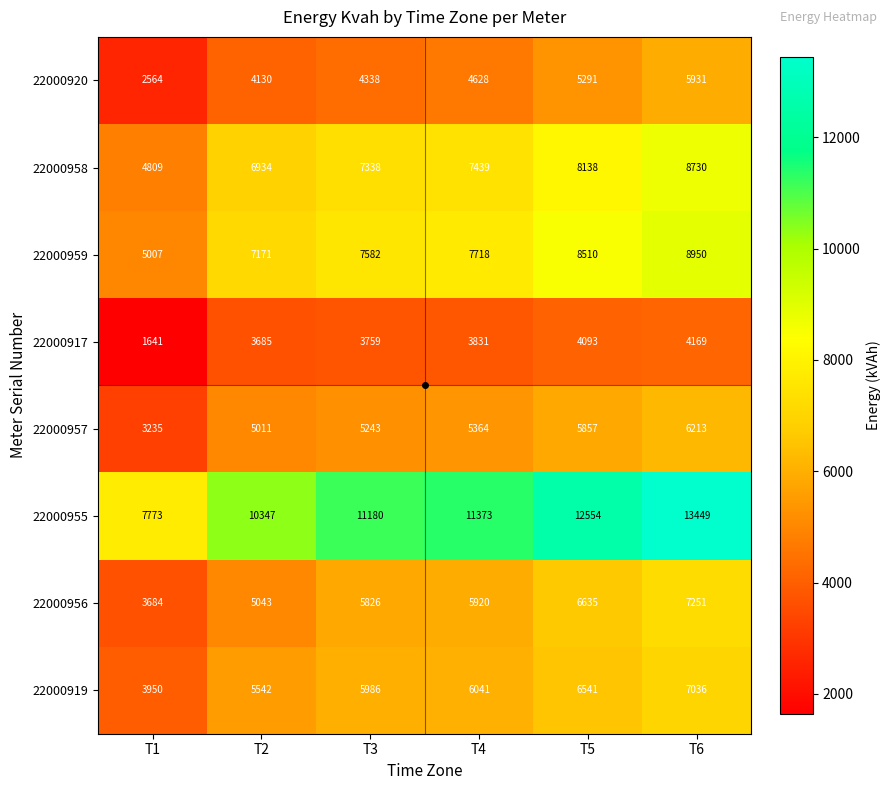

What is the sum of all 22000955 values?

66676